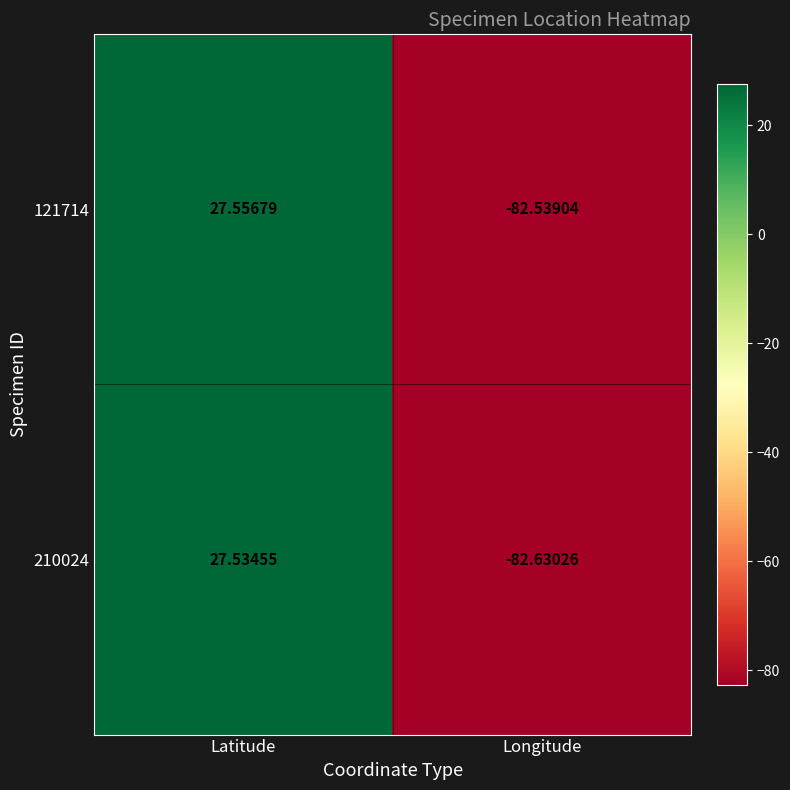

What is the greatest value displayed?

27.6